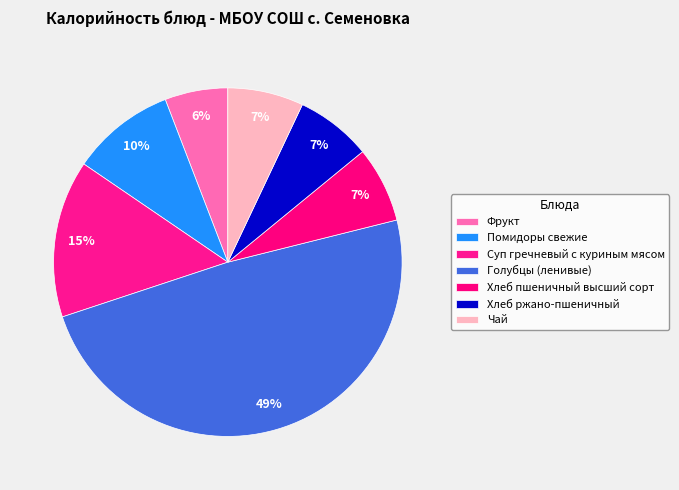

Count the number of slices in the pie.

7